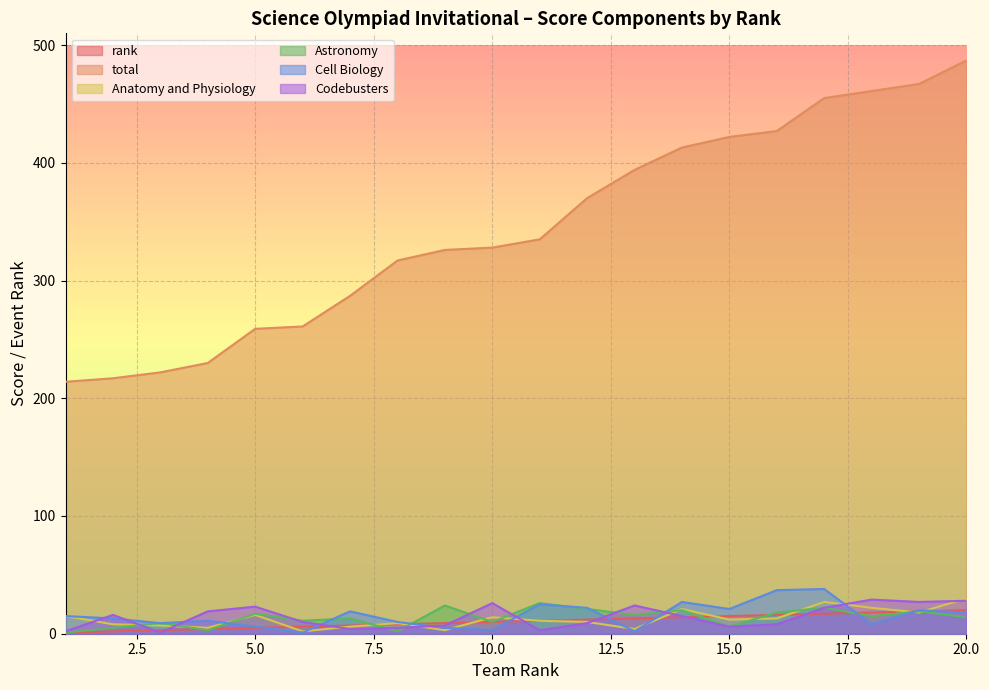

How many data points in Cell Biology are less than 15?

10